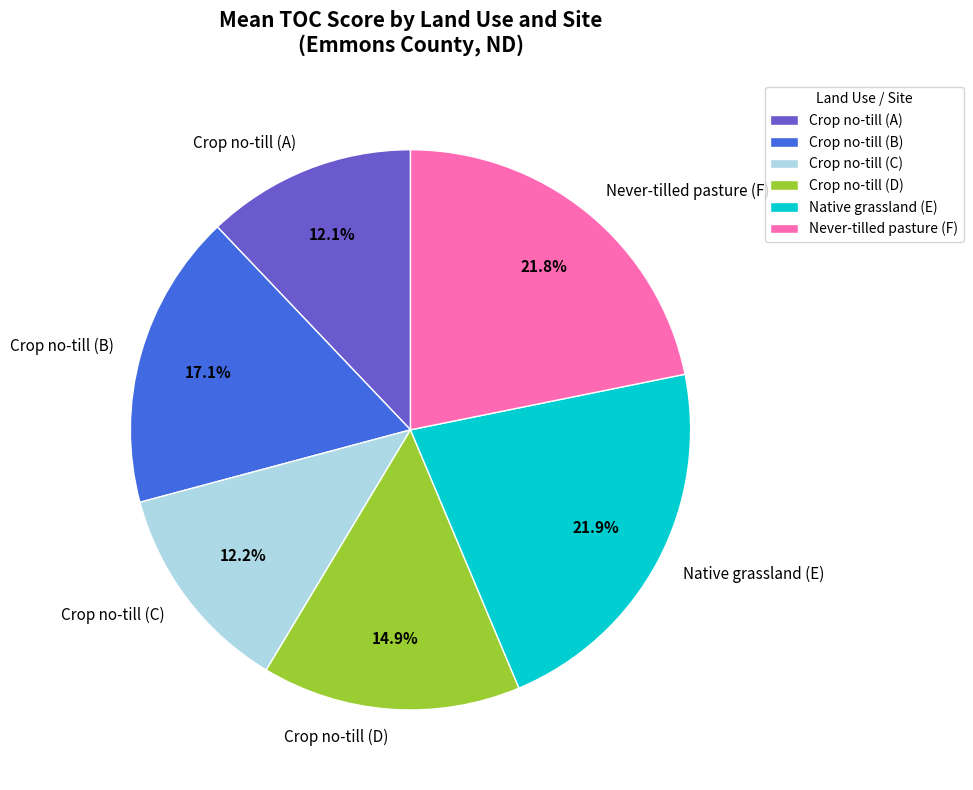

Does Crop no-till (B) account for over 50% of the chart?

No